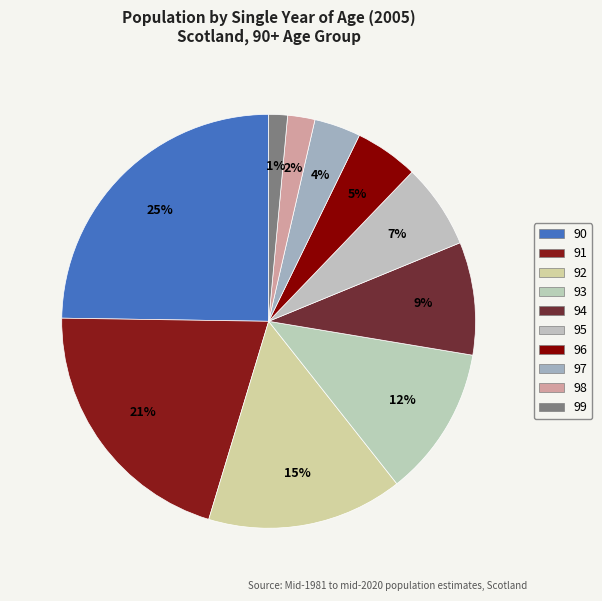

What is the smallest slice in the pie chart?

99